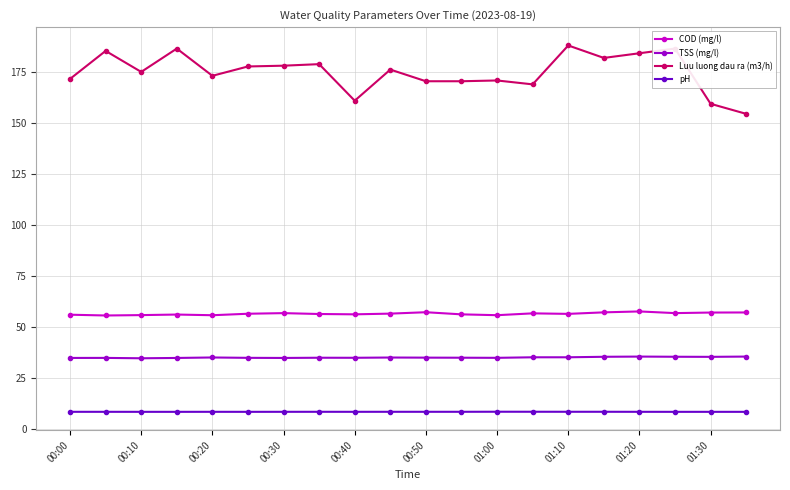

Which series has the largest range (max minus min)?

Luu luong dau ra (m3/h)